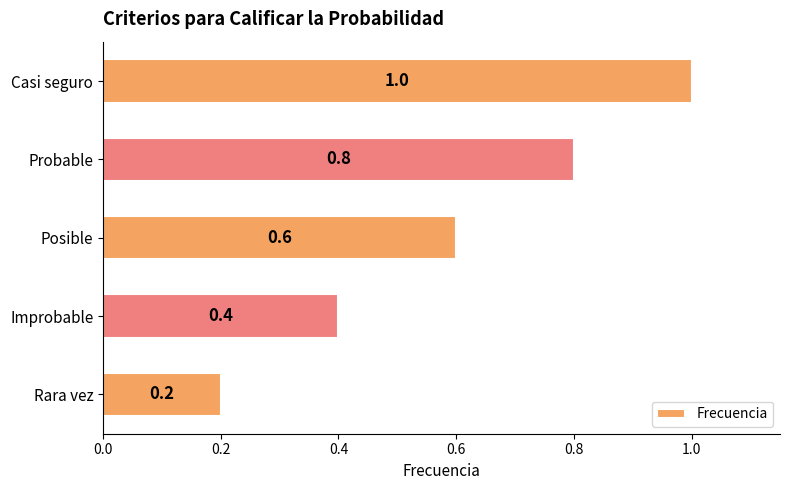

Reading bottom to top, what are all the values shown in this chart?

0.2	0.4	0.6	0.8	1.0